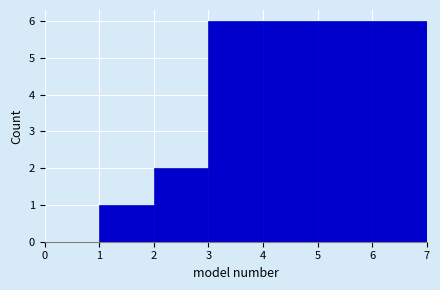

Reading left to right, list every bar in this chart as the range it spans on the x-axis followed by its height. The values are not printed on the chart, so give them approximately, as read against the axis.

0 to 1: 0
1 to 2: 1
2 to 3: 2
3 to 4: 6
4 to 5: 6
5 to 6: 6
6 to 7: 6